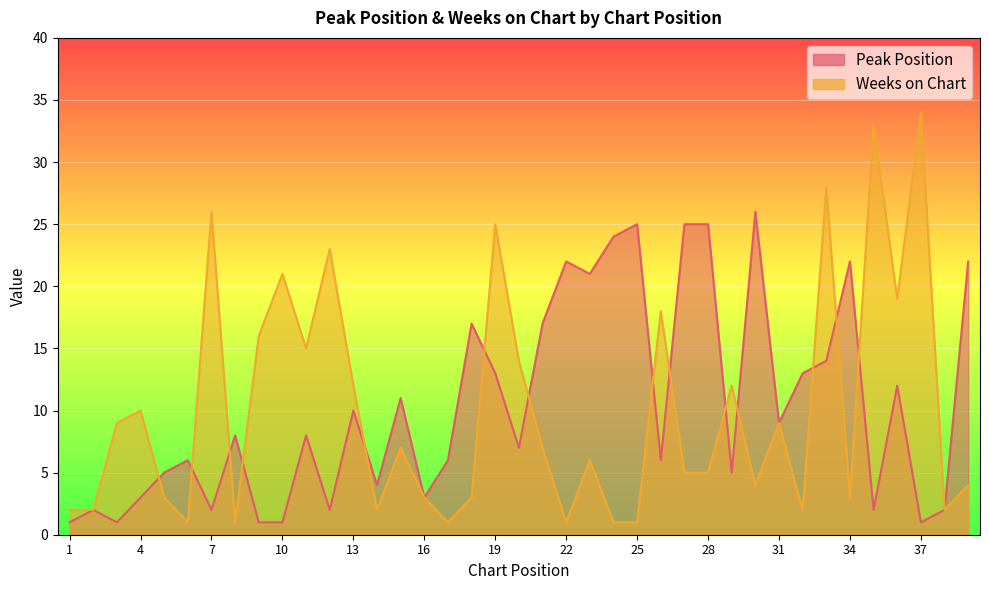

List the labels in order of Peak Position value, largest first.

30, 25, 27, 28, 24, 22, 34, 39, 23, 18, 21, 33, 19, 32, 36, 15, 13, 31, 8, 11, 20, 6, 17, 26, 5, 29, 14, 4, 16, 2, 7, 12, 35, 38, 1, 3, 9, 10, 37